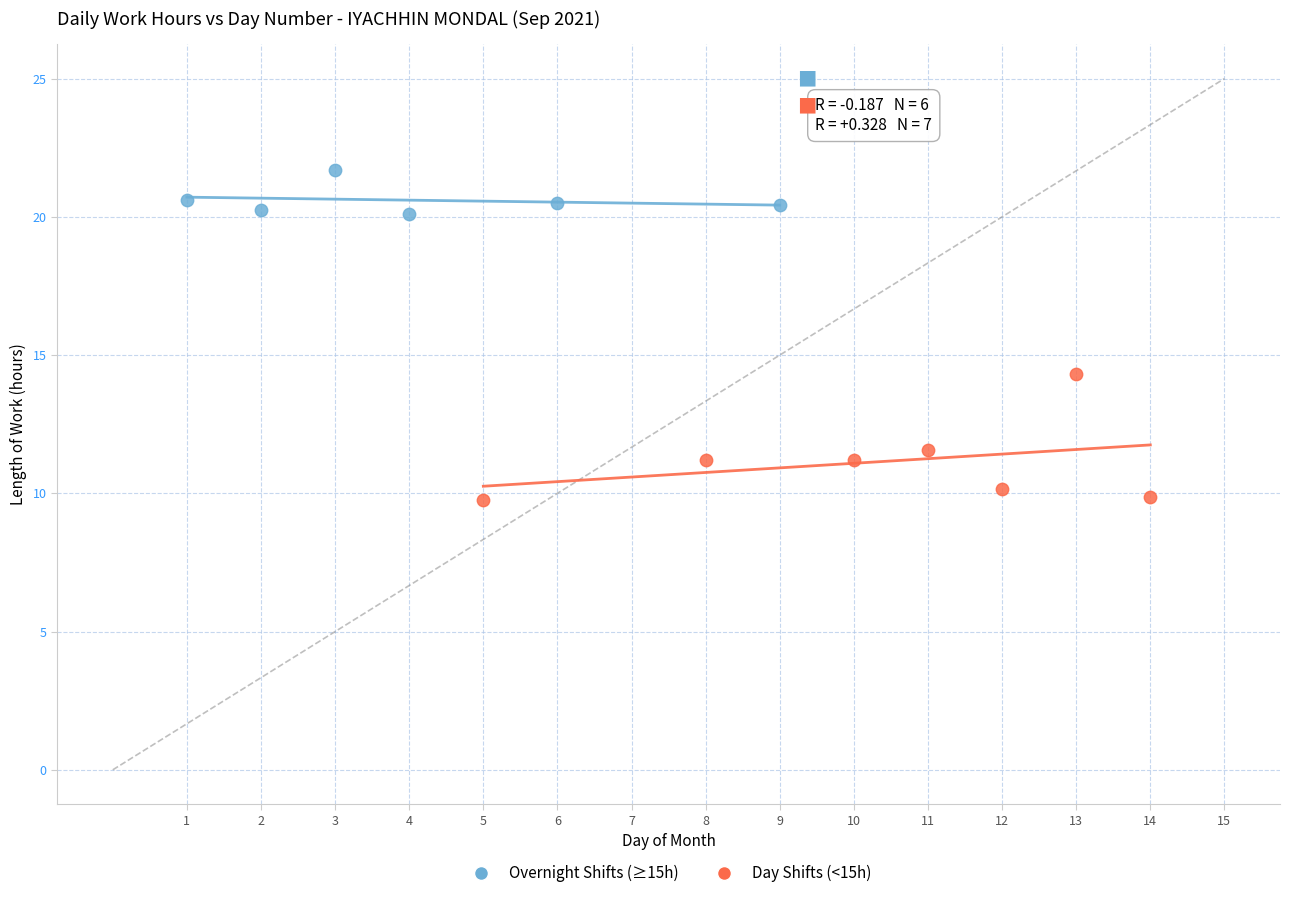

Which series contains the lowest Y value?

Day Shifts (<15h)